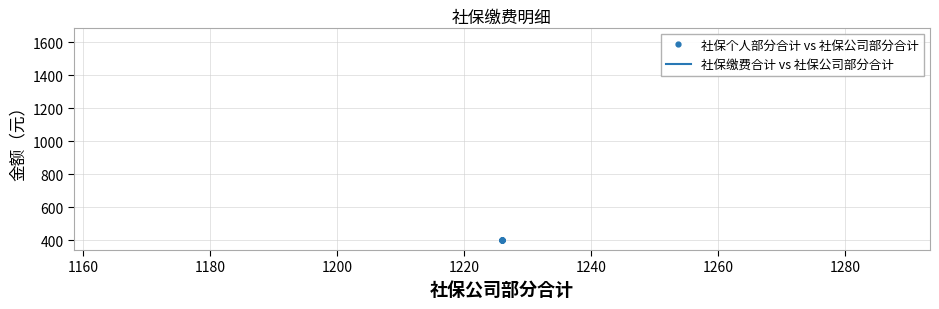

True or false: 社保缴费合计 vs 社保公司部分合计 and 社保个人部分合计 vs 社保公司部分合计 cross at least once.

False